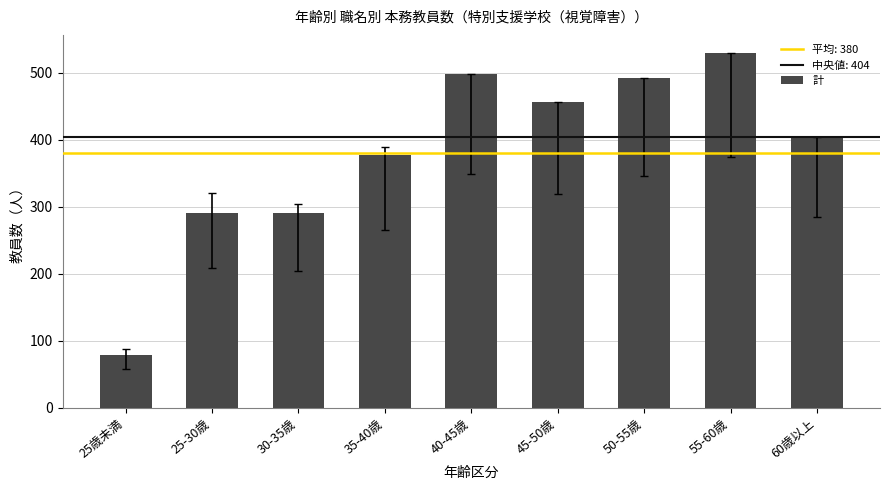

What is the difference between the second highest and minimum values?

419